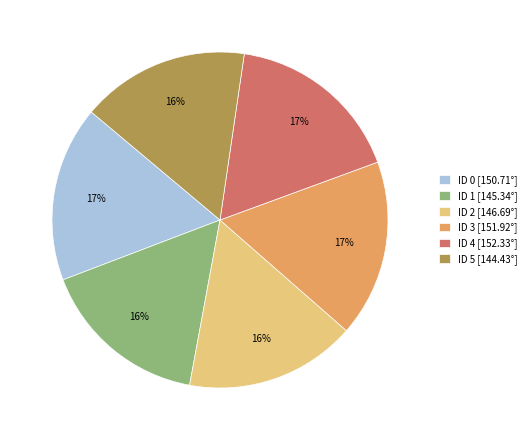

Approximately how many times larger is the value at ID 4 [152.33°] compared to ID 3 [151.92°]?

1.0